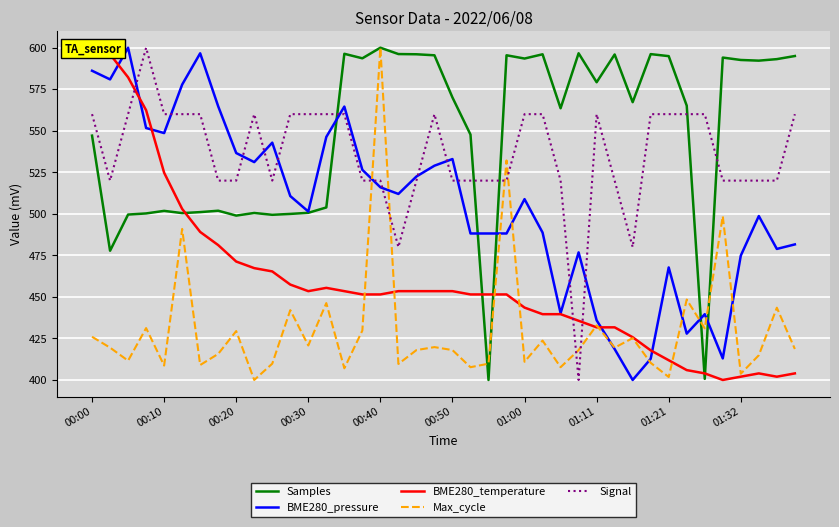

At which label does BME280_pressure first exceed 510?

00:00